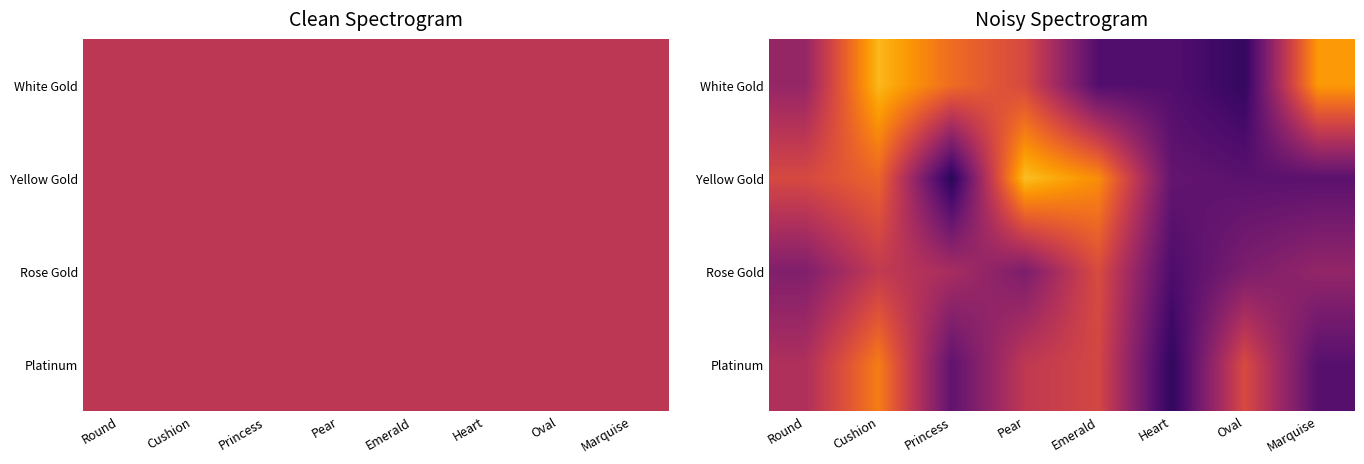

What is the total value across all series at Pear?

33.1